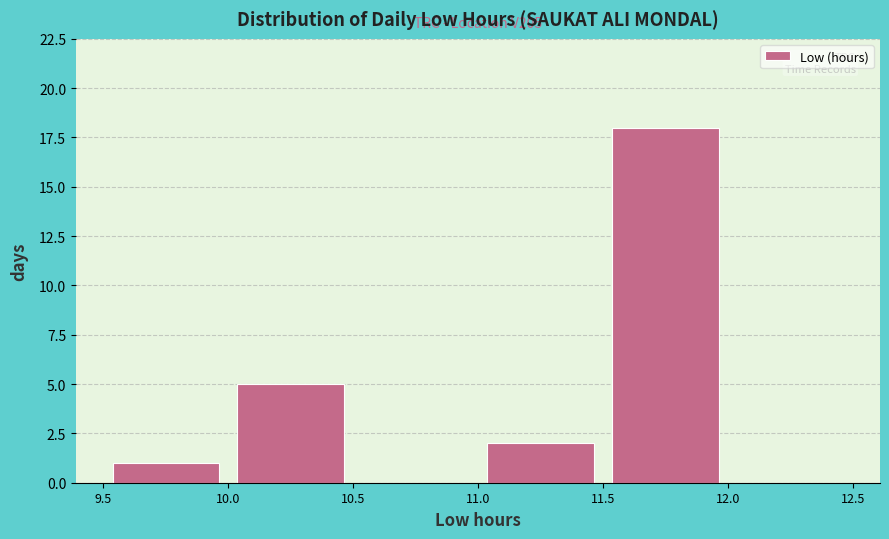

Which range on the x-axis has the tallest bar?

11.5 to 12.0